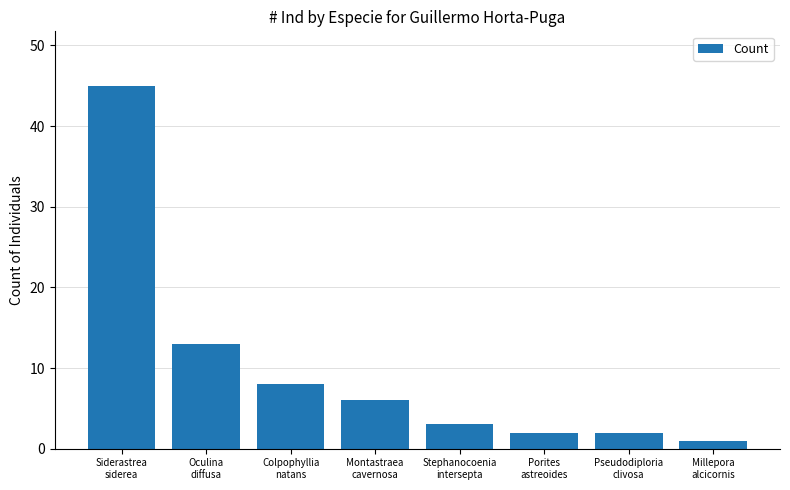

What is the difference between the values at Colpophyllia
natans and Montastraea
cavernosa?

2